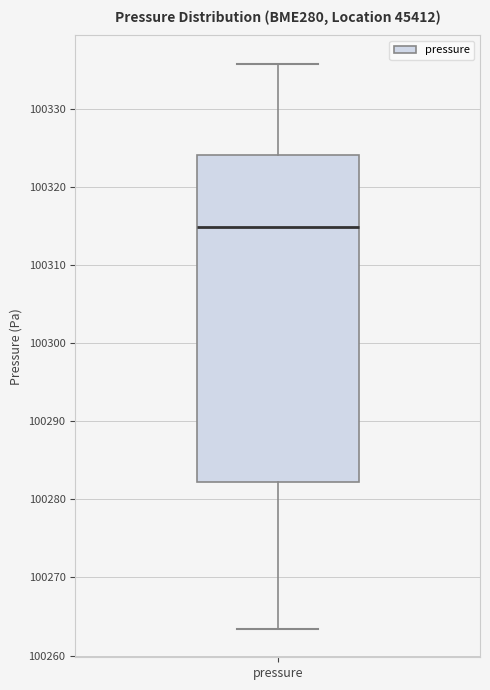

Read this box plot against the y-axis: the position of the median line, the range covered by the box, and the ends of both whiskers. The values are not printed on the chart, so give them approximately, as read against the axis.

median 100315, box 100282 to 100324, whiskers 100263 to 100336